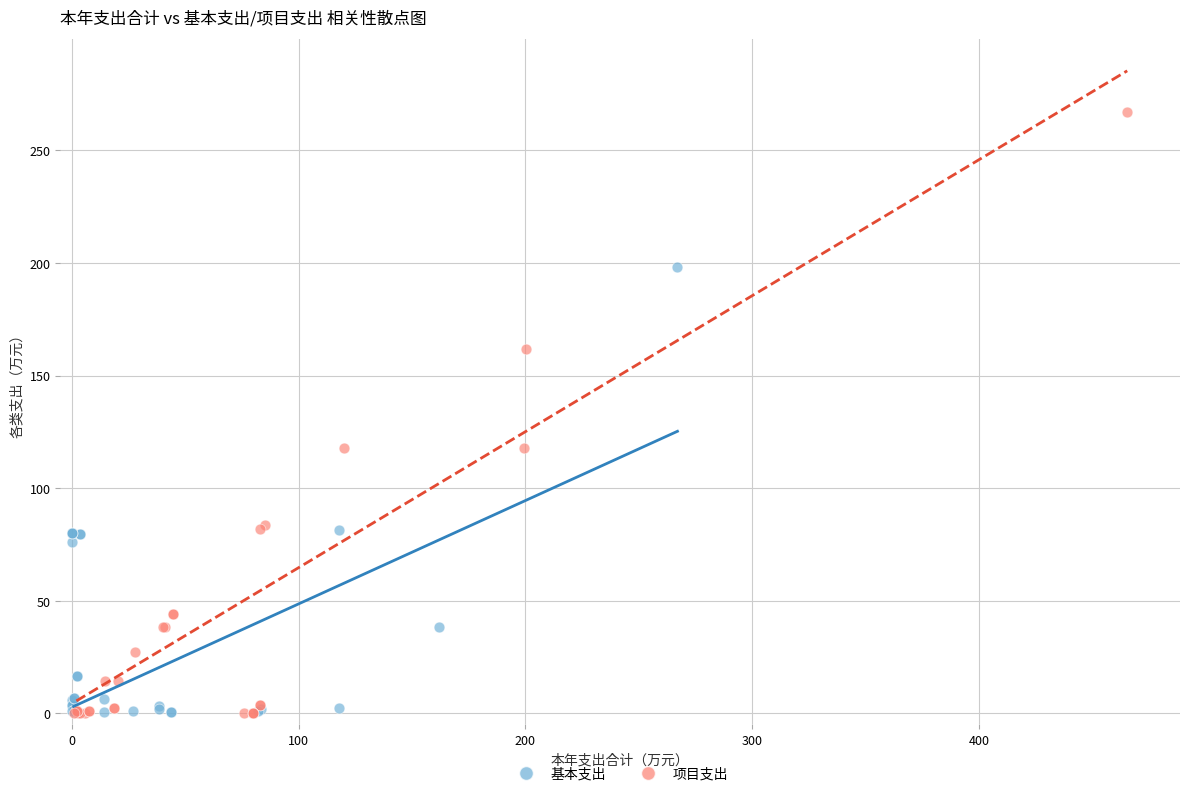

Which series contains the highest Y value?

项目支出